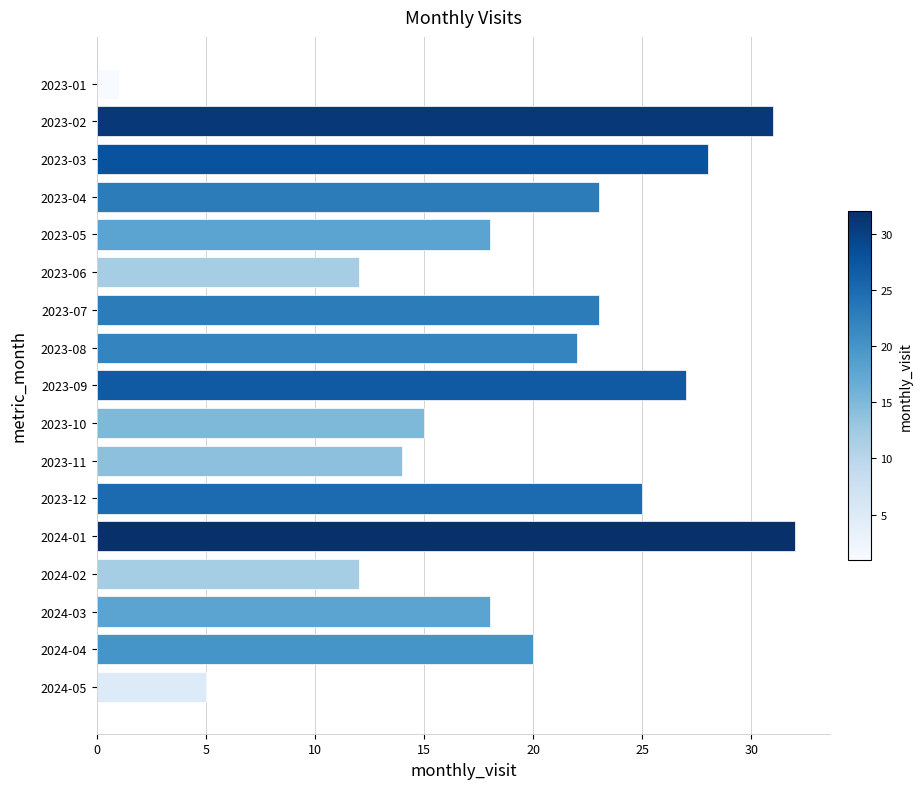

What is the label of the 7th bar from the bottom?

2023-11